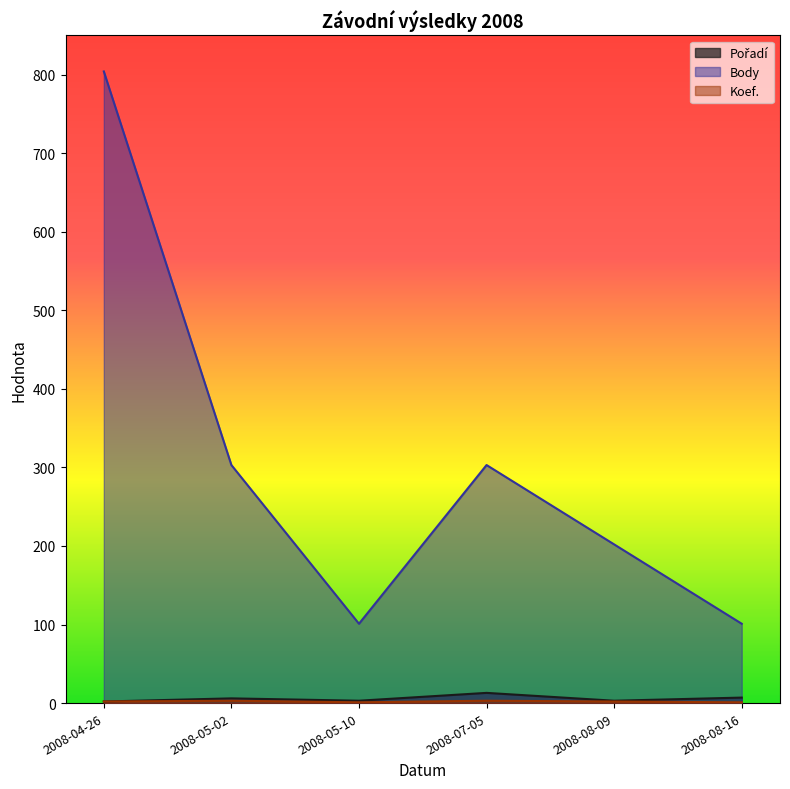

Rank the series by their maximum value, from lowest to highest.

Koef., Pořadí, Body